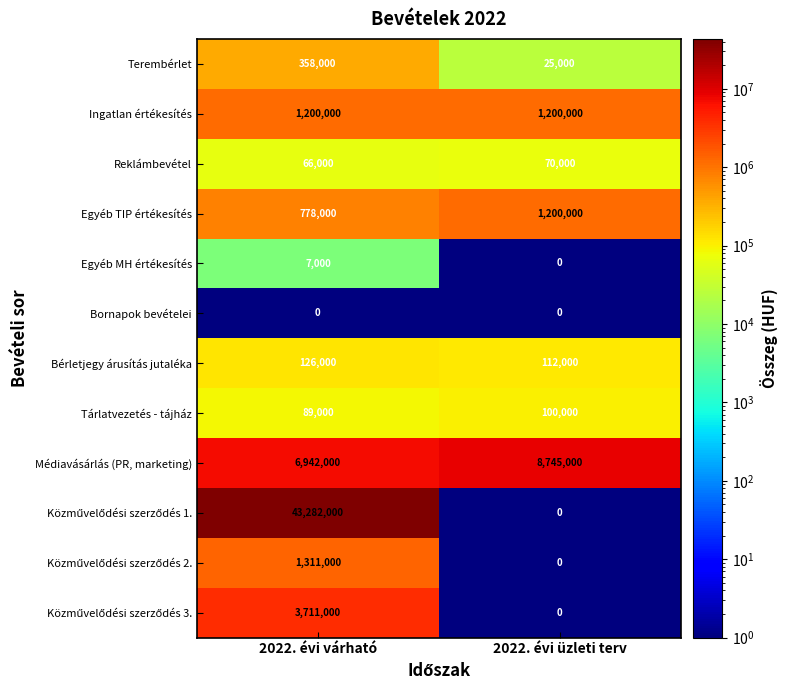

How many distinct data groups are displayed?

12